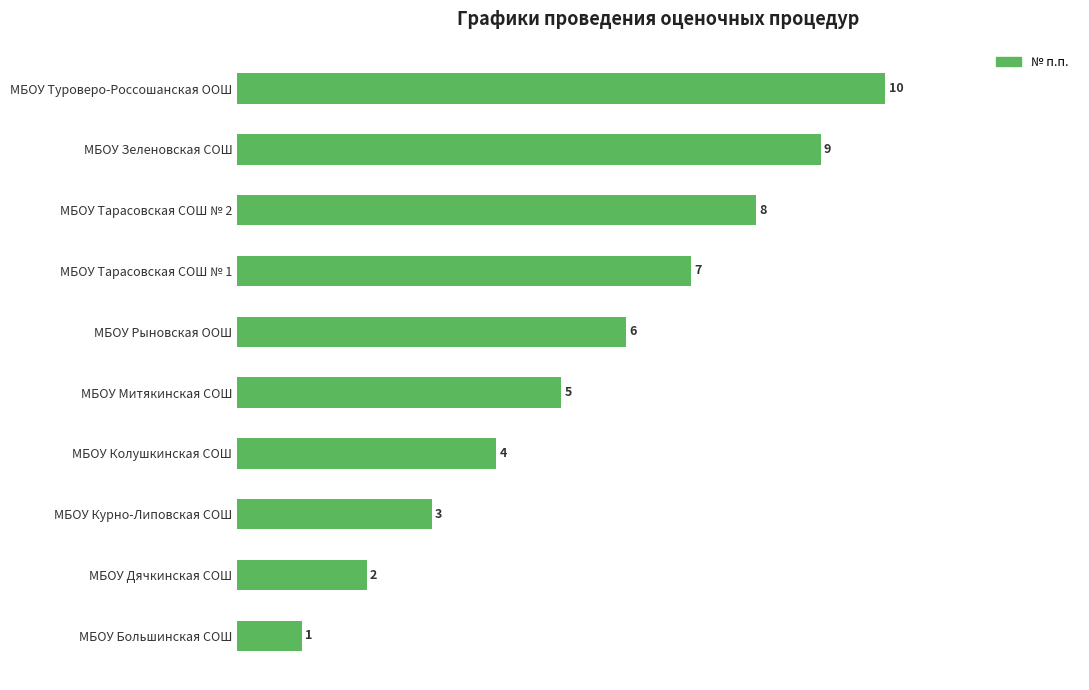

What is the change in value from МБОУ Большинская СОШ to МБОУ Тарасовская СОШ № 1?

+6